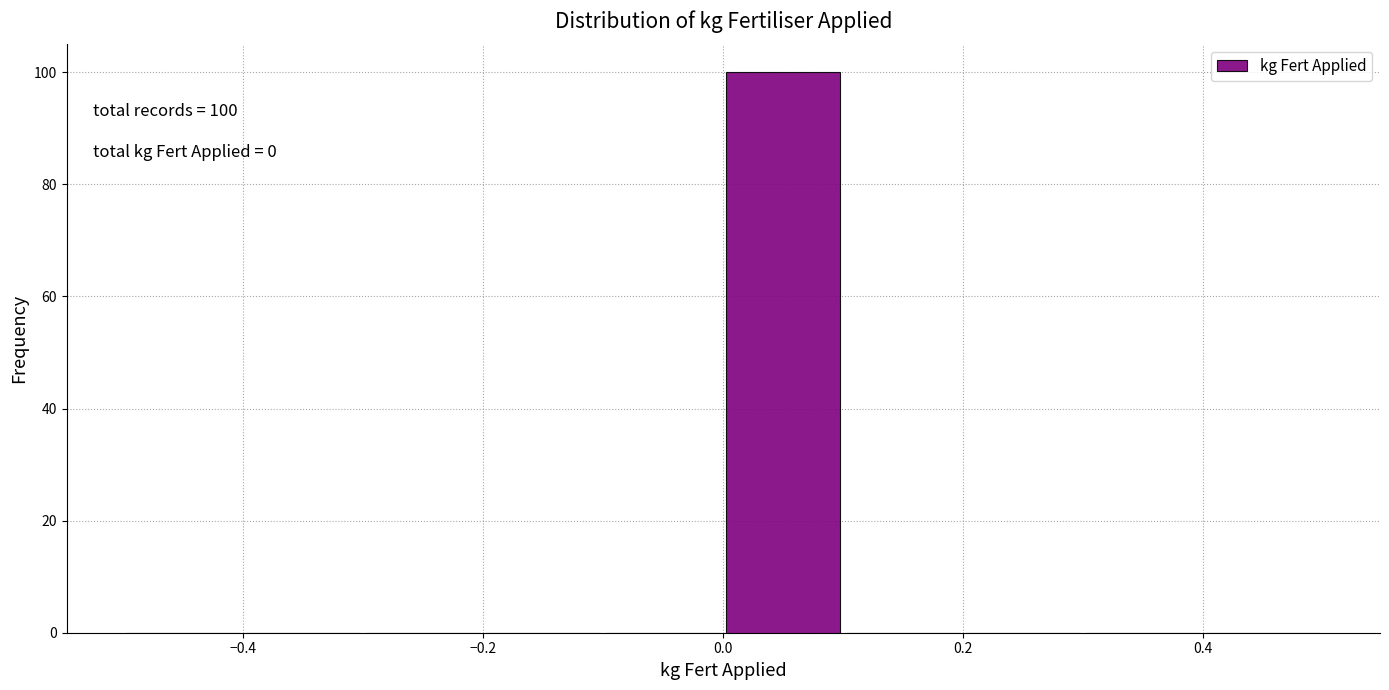

Which range on the x-axis has the tallest bar?

0.0 to 0.1